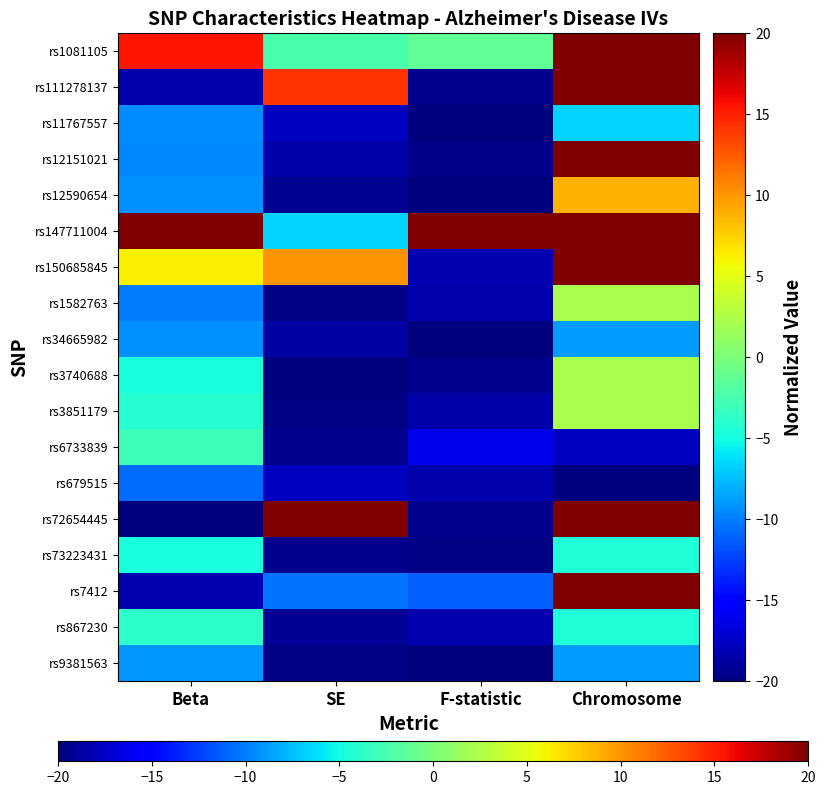

What is the total value across all series at Chromosome?

84.4